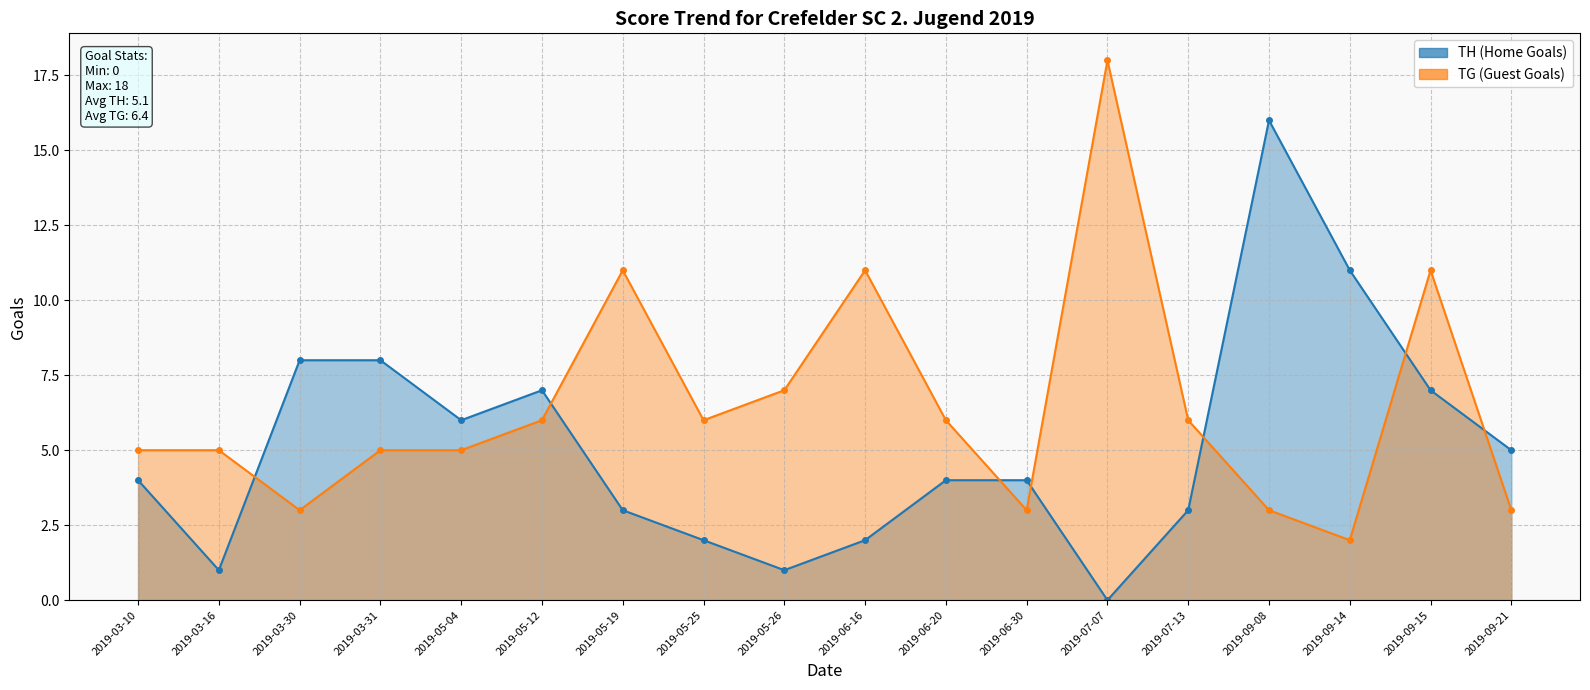

Between 2019-05-12 and 2019-06-20, which series saw the biggest shift?

TH (Home Goals)